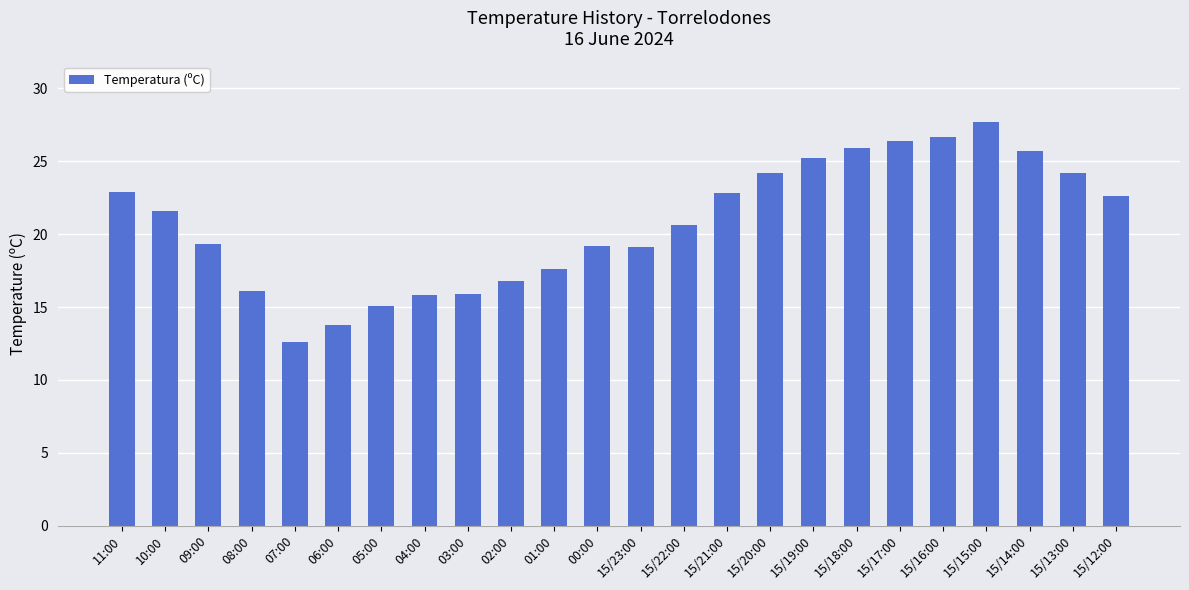

What is the ratio of the value at 01:00 to the value at 04:00?

1.1